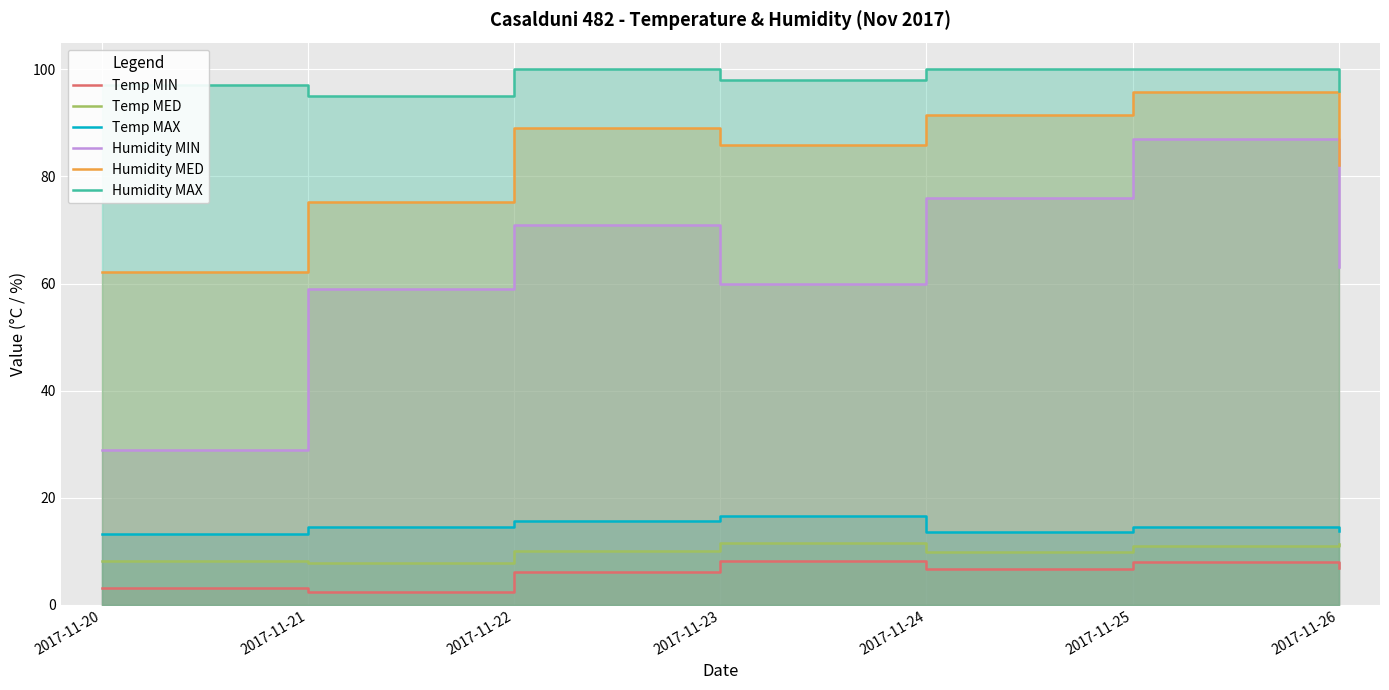

At how many categories does at least one series exceed 98?

3